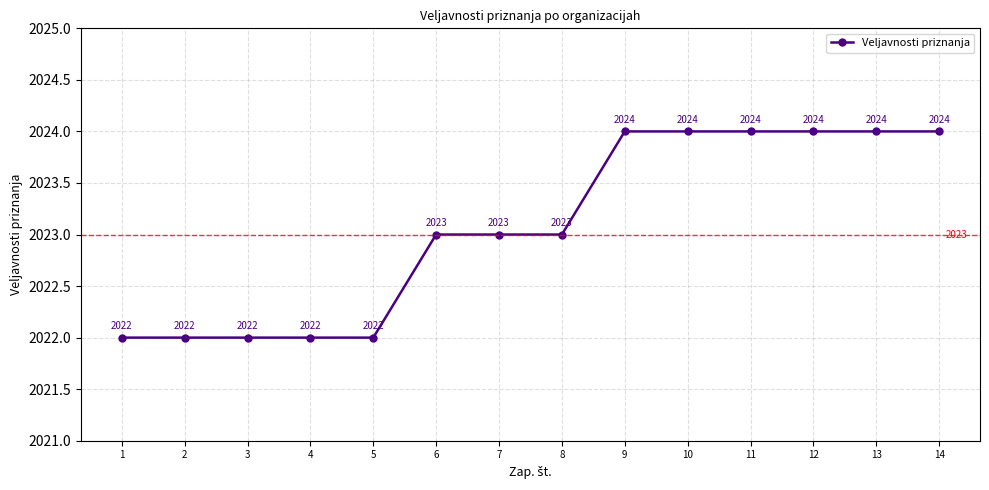

What is the sum of the values at 14 and 2?

4046